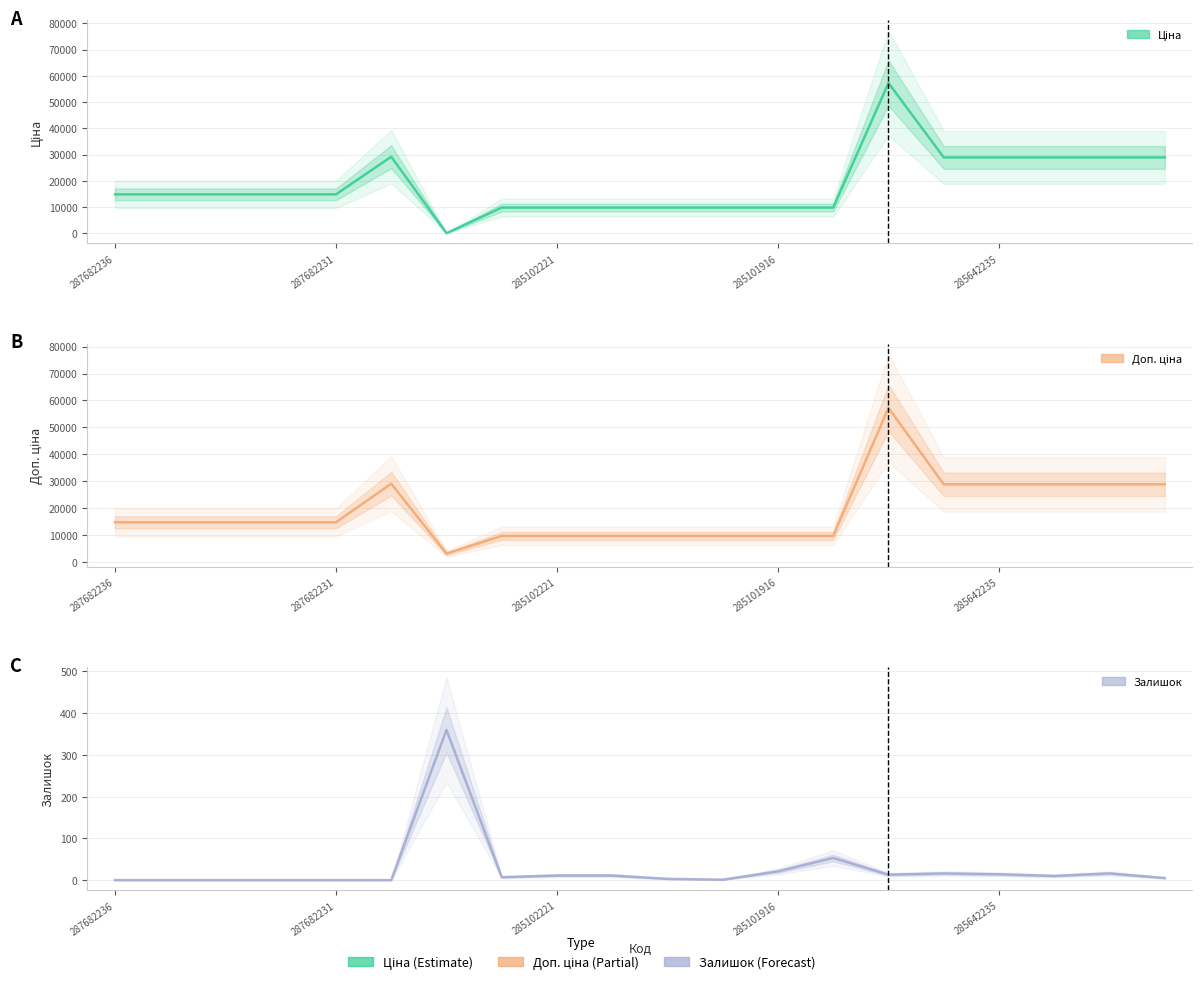

How many interior local peaks does the Доп. ціна series have?

2